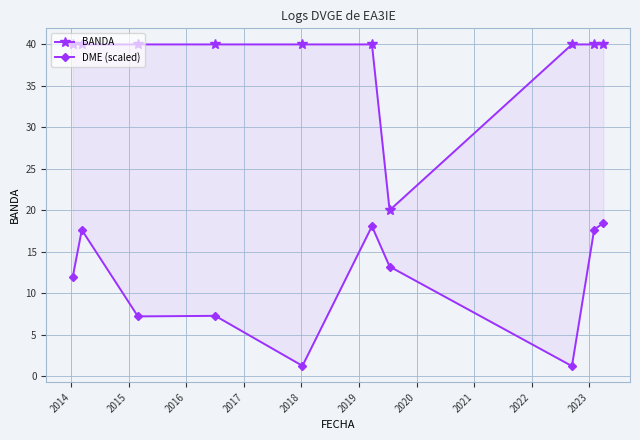

Is this an area chart (filled region under the line)?

No